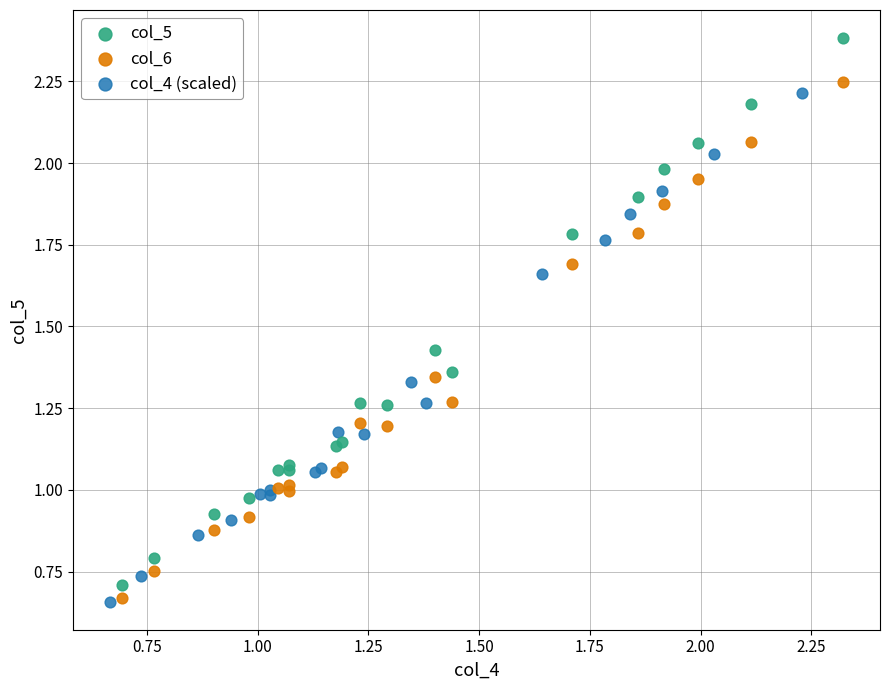

Which series reaches the maximum Y coordinate?

col_5